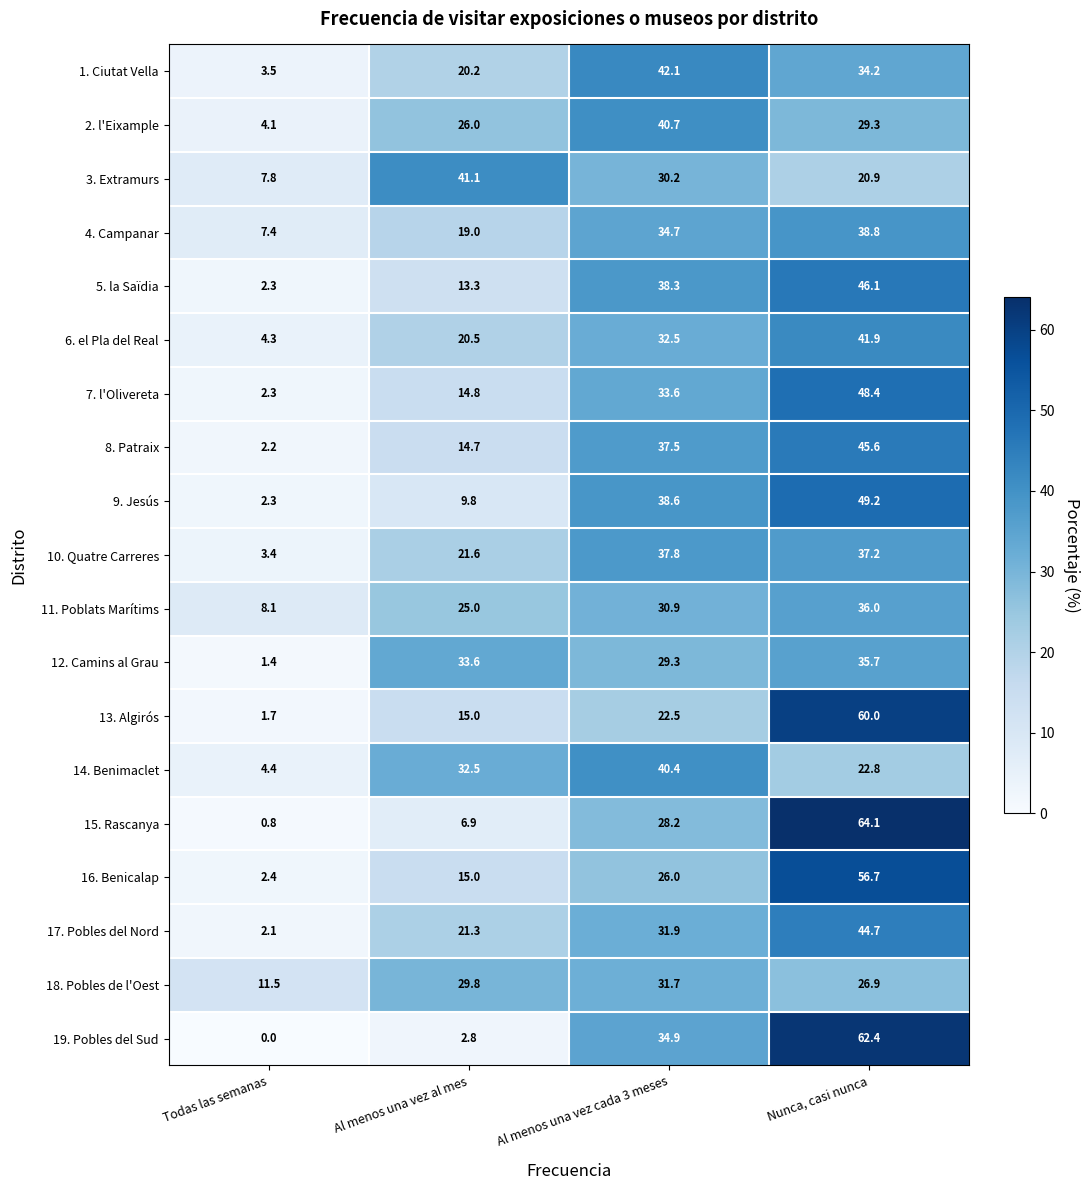

The value of 4. Campanar at Al menos una vez cada 3 meses is 13.8. True or false?

False